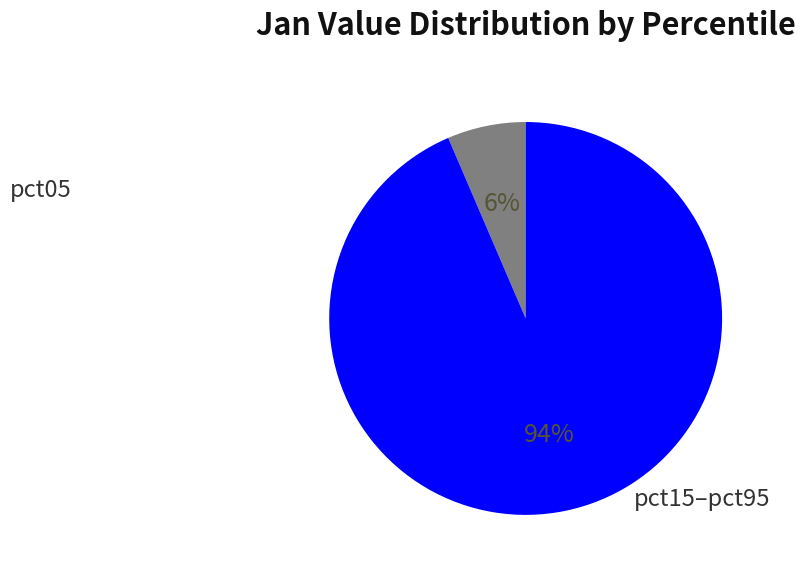

Is there a majority slice in this chart?

Yes